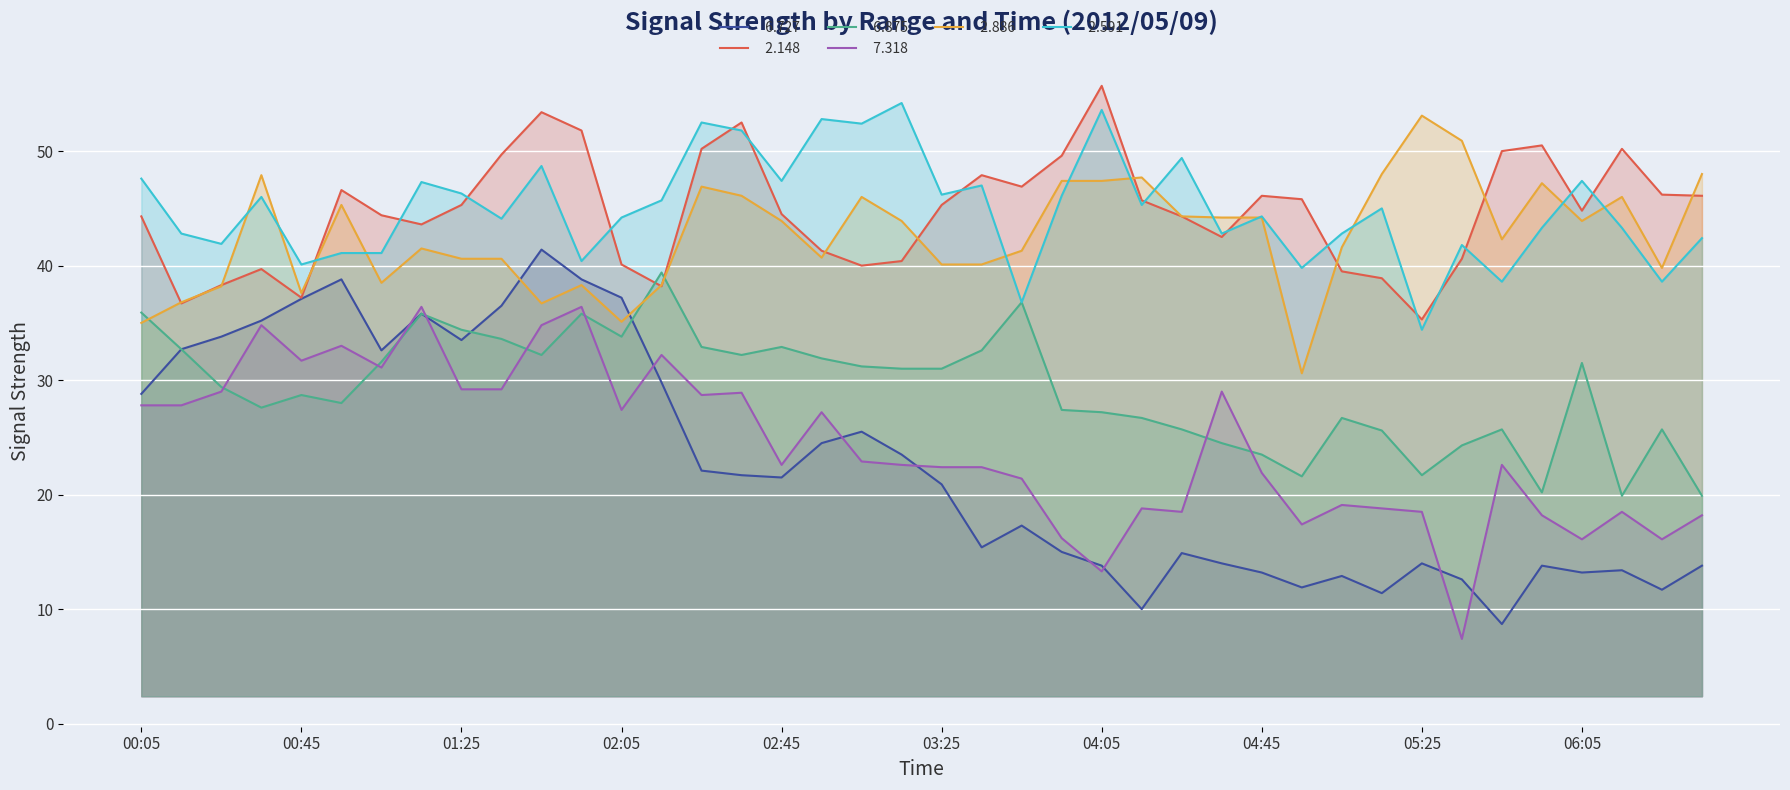

Reading left to right, extract all data points from this chart.

  6.727: 28.8	32.7	33.8	35.2	37.1	38.8	32.6	35.8	33.5	36.5	41.4	38.8	37.2	29.8	22.1	21.7	21.5	24.5	25.5	23.5	20.9	15.4	17.3	15.0	13.8	10.0	14.9	14.0	13.2	11.9	12.9	11.4	14.0	12.6	8.7	13.8	13.2	13.4	11.7	13.8
  2.148: 44.3	36.7	38.3	39.7	37.2	46.6	44.4	43.6	45.3	49.7	53.4	51.8	40.1	38.2	50.2	52.5	44.5	41.3	40.0	40.4	45.3	47.9	46.9	49.6	55.7	45.7	44.3	42.5	46.1	45.8	39.5	38.9	35.3	40.6	50.0	50.5	44.8	50.2	46.2	46.1
  6.875: 35.9	32.7	29.4	27.6	28.7	28.0	31.6	35.8	34.4	33.6	32.2	35.8	33.8	39.4	32.9	32.2	32.9	31.9	31.2	31.0	31.0	32.6	36.8	27.4	27.2	26.7	25.7	24.5	23.5	21.6	26.7	25.6	21.7	24.3	25.7	20.2	31.5	19.9	25.7	19.9
  7.318: 27.8	27.8	29.0	34.8	31.7	33.0	31.1	36.4	29.2	29.2	34.8	36.4	27.4	32.2	28.7	28.9	22.6	27.2	22.9	22.6	22.4	22.4	21.4	16.2	13.3	18.8	18.5	29.0	21.9	17.4	19.1	18.8	18.5	7.4	22.6	18.2	16.1	18.5	16.1	18.2
  2.886: 35.0	36.8	38.2	47.9	37.6	45.3	38.5	41.5	40.6	40.6	36.7	38.3	35.1	38.3	46.9	46.1	43.9	40.7	46.0	43.9	40.1	40.1	41.3	47.4	47.4	47.7	44.3	44.2	44.2	30.6	41.6	48.0	53.1	50.9	42.3	47.2	43.9	46.0	39.8	48.0
  2.591: 47.6	42.8	41.9	46.0	40.1	41.1	41.1	47.3	46.3	44.1	48.7	40.4	44.2	45.7	52.5	51.8	47.4	52.8	52.4	54.2	46.2	47.0	36.8	46.1	53.6	45.3	49.4	42.8	44.3	39.8	42.8	45.0	34.4	41.8	38.6	43.3	47.4	43.3	38.6	42.4